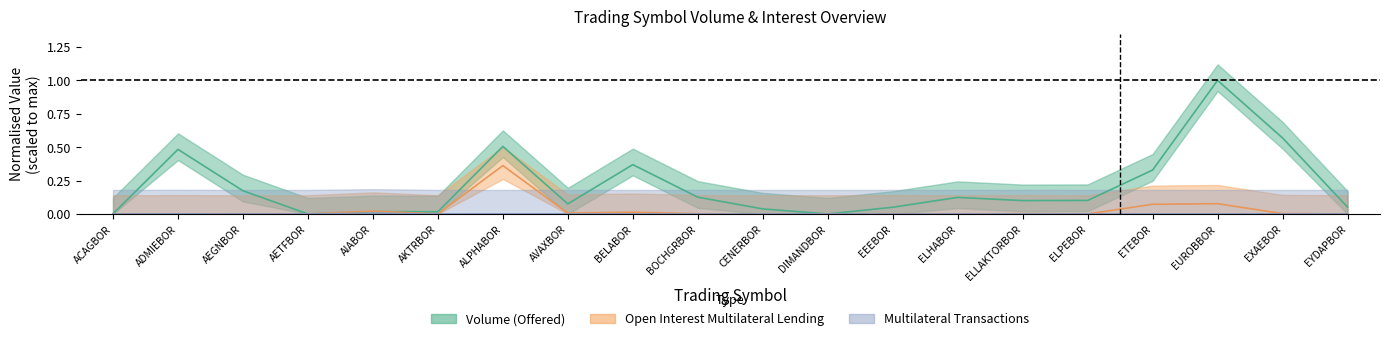

Where do Volume (Offered) and Open Interest Multilateral Lending first cross each other?

AIABOR and AKTRBOR